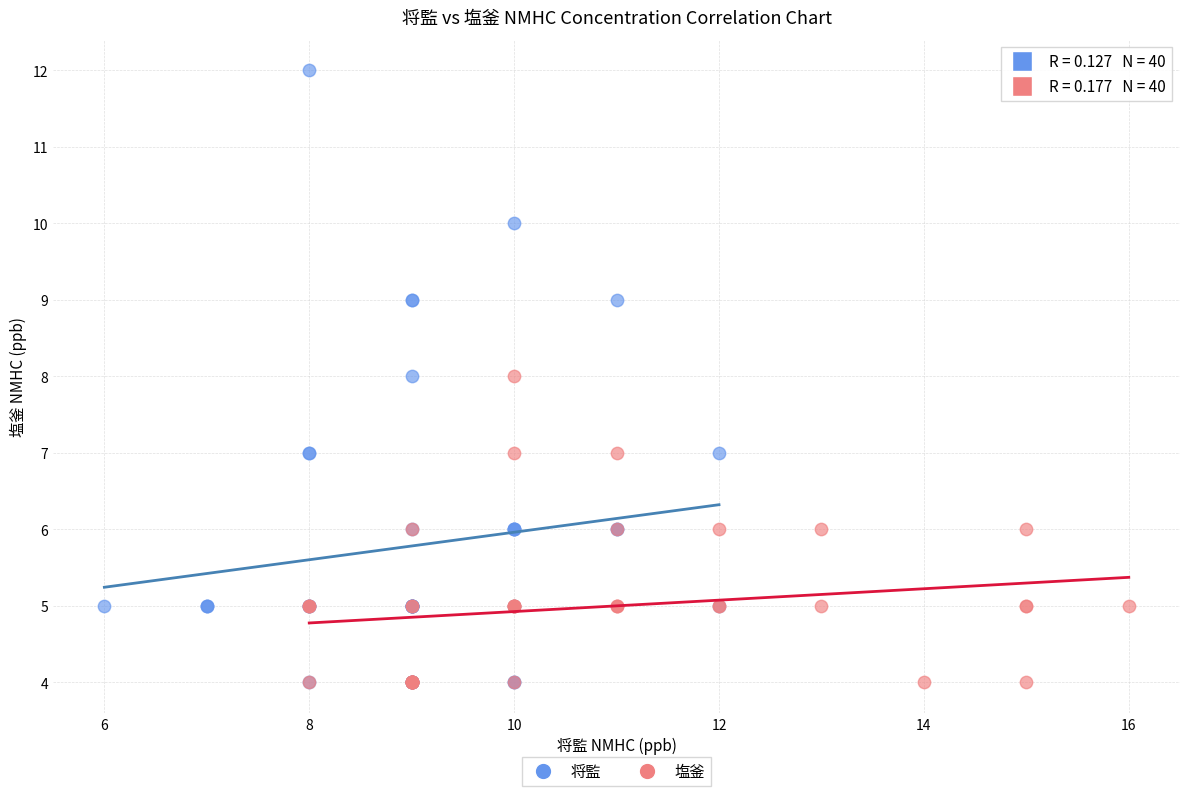

Which series reaches the maximum Y coordinate?

将監